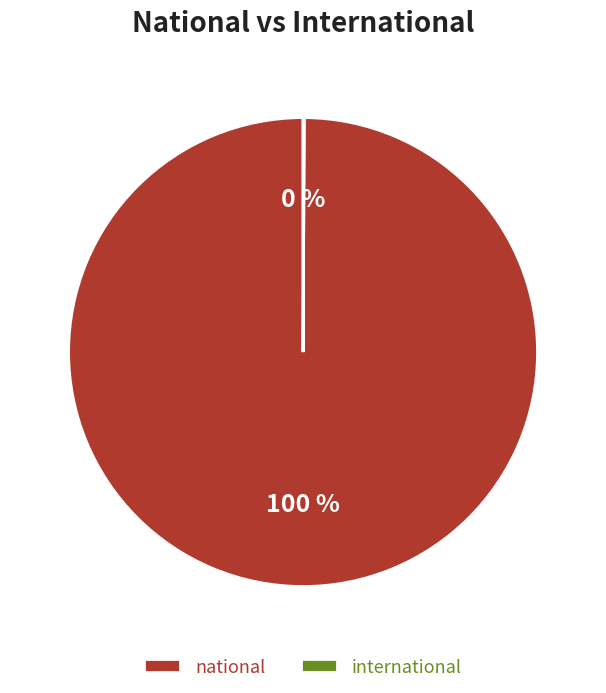

Which slice is the largest?

national